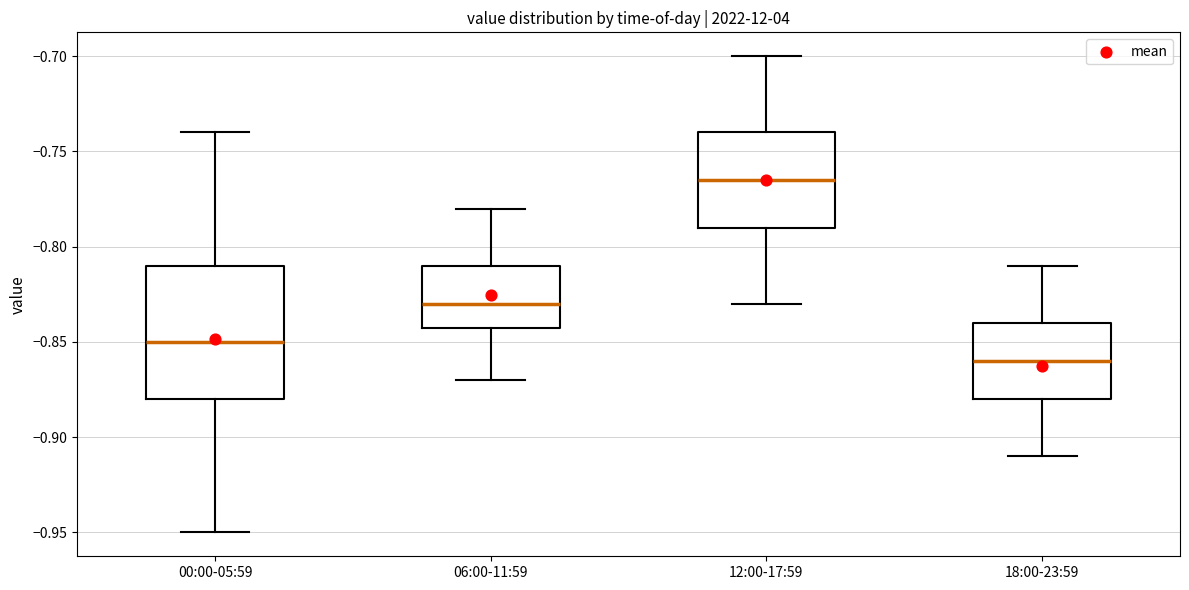

Reading left to right, read every box against the y-axis: the position of its median line, the range the box covers, and the ends of its whiskers. The values are not printed on the chart, so give them approximately, as read against the axis.

00:00-05:59: median -0.850, box -0.880 to -0.810, whiskers -0.950 to -0.740
06:00-11:59: median -0.830, box -0.840 to -0.810, whiskers -0.870 to -0.780
12:00-17:59: median -0.765, box -0.790 to -0.740, whiskers -0.830 to -0.700
18:00-23:59: median -0.860, box -0.880 to -0.840, whiskers -0.910 to -0.810